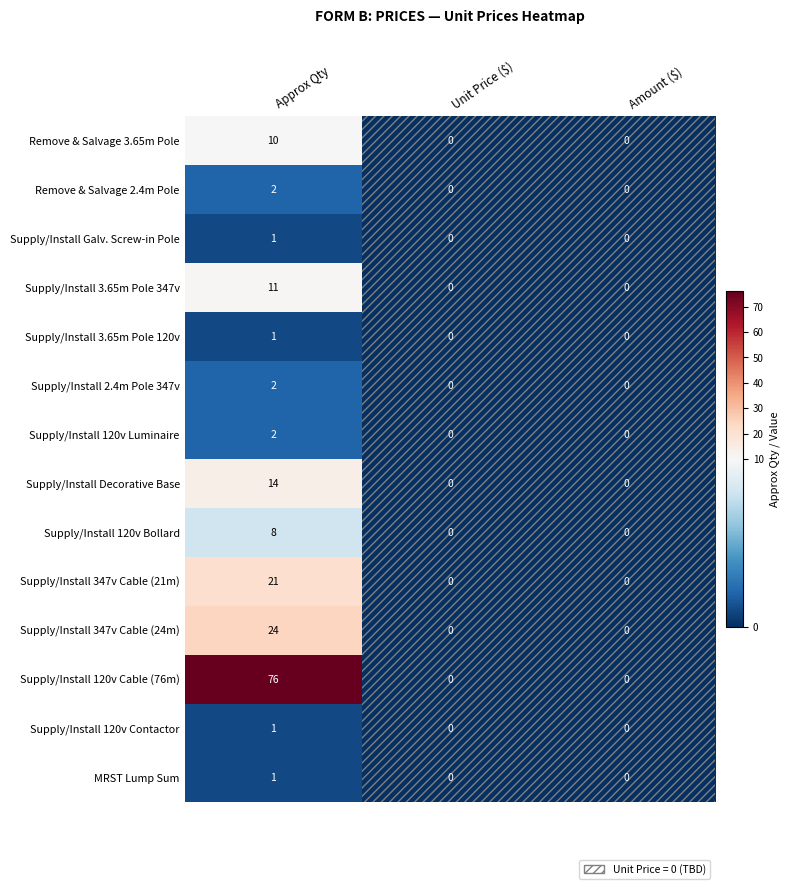

The value of Supply/Install 120v Luminaire at Unit Price ($) is 0. True or false?

True